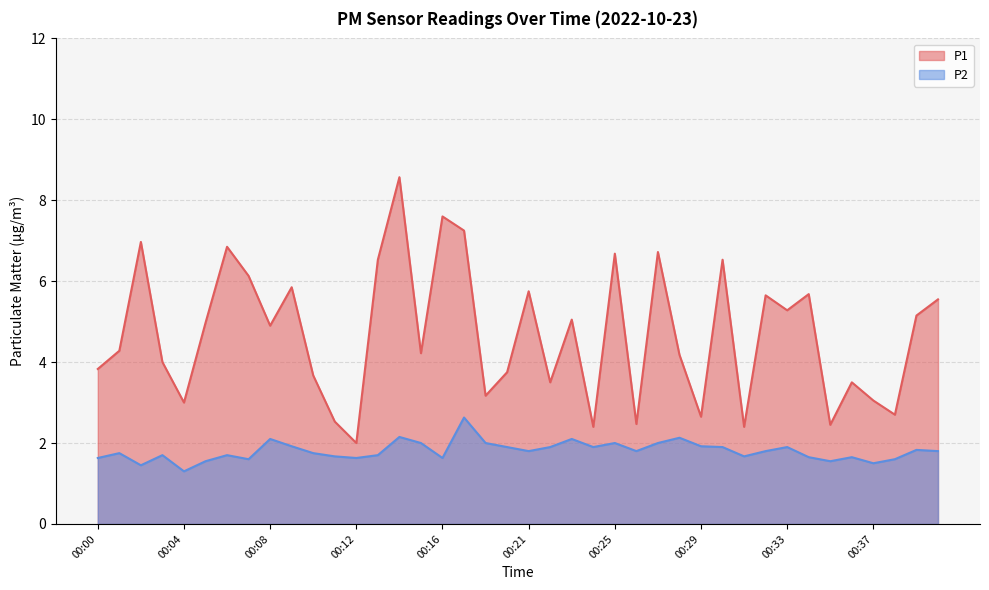

Is the value of P2 at 00:23 greater than the value of P1 at 00:34?

No